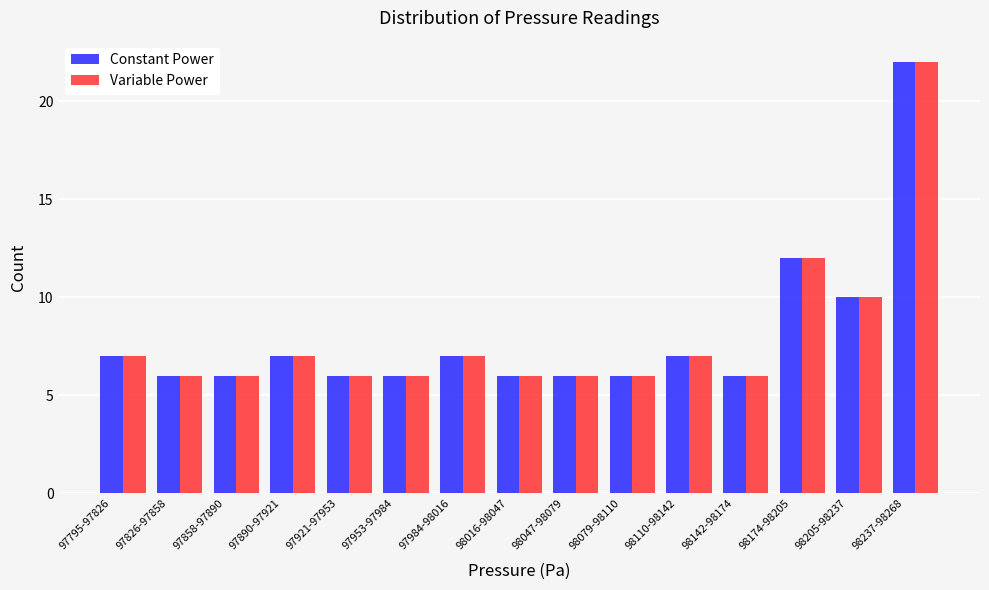

What is the total value across all series at 97826-97858?

12